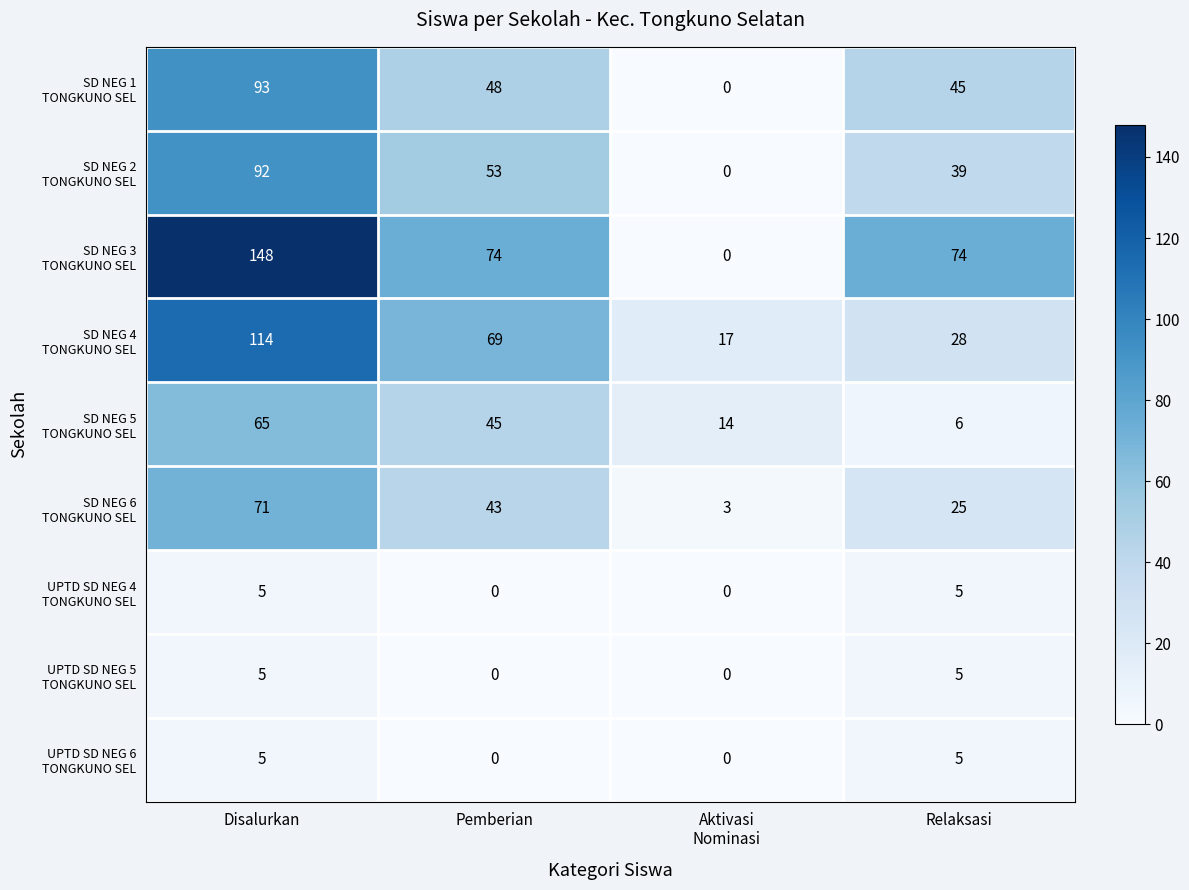

At which category is the sum across all series the highest?

Disalurkan